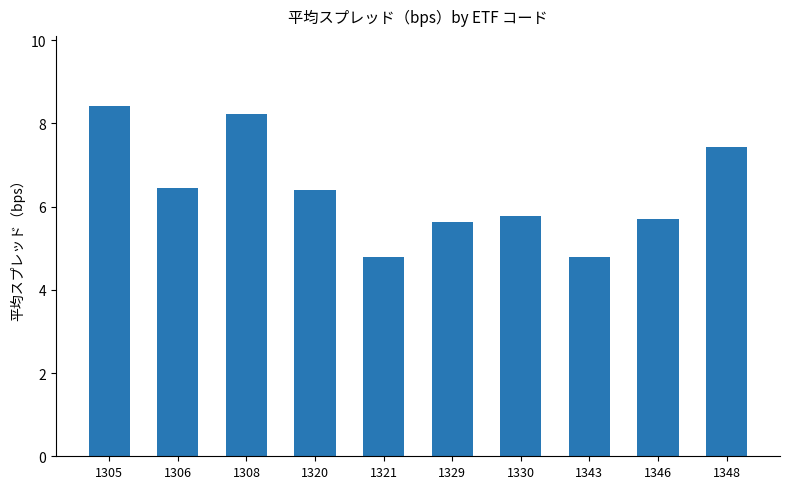

Read the value at 1308.

8.2